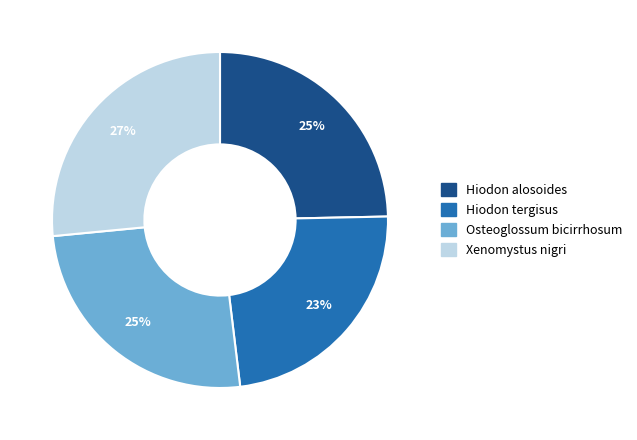

Does Hiodon alosoides account for over 50% of the chart?

No